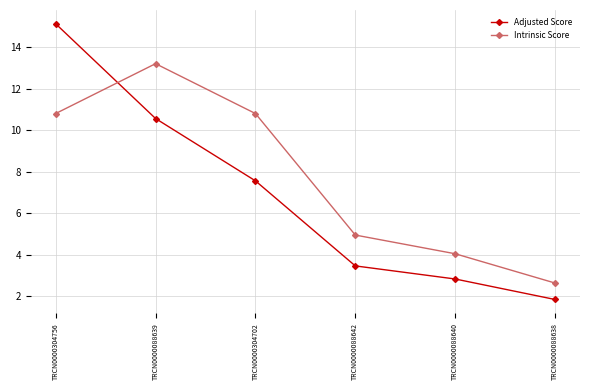

How many lines are shown in the chart?

2